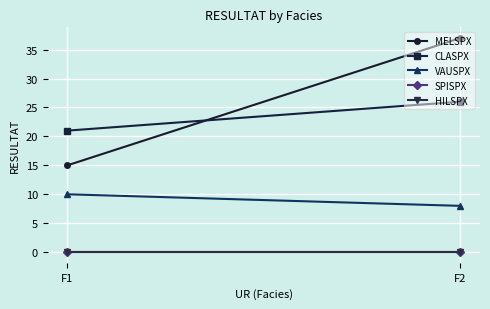

Is it true that VAUSPX equals 10.0 at F1?

True